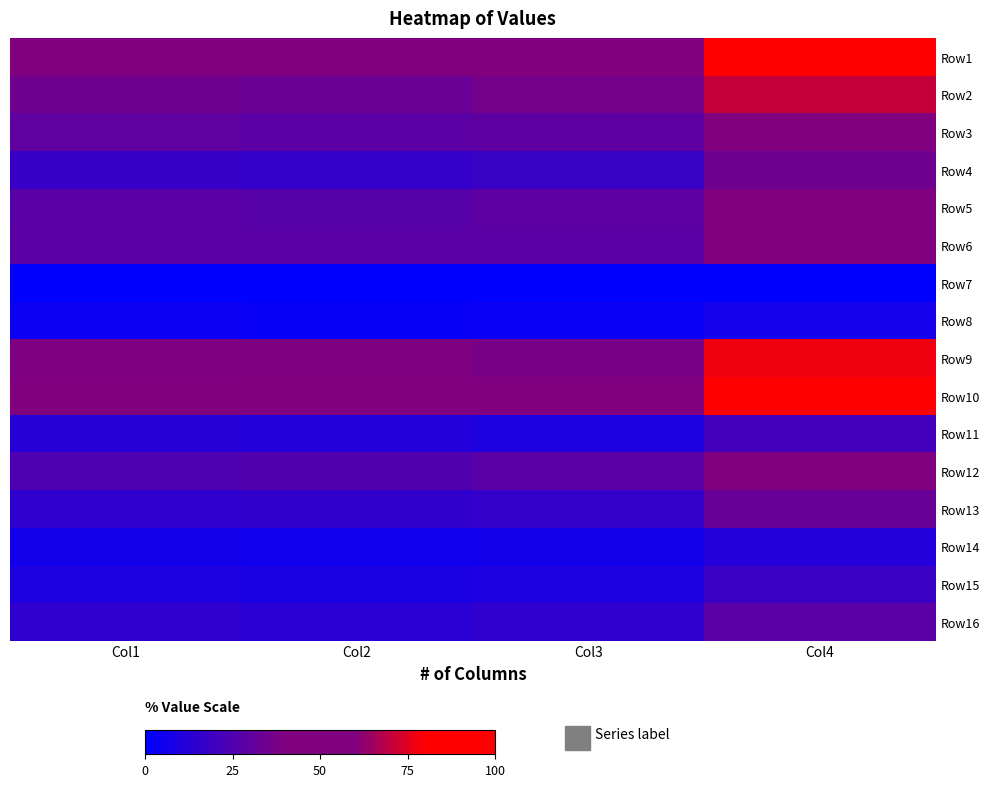

At Col2, list the series in order from smallest to largest.

Row7, Row8, Row14, Row15, Row11, Row16, Row13, Row4, Row12, Row5, Row6, Row3, Row2, Row9, Row10, Row1